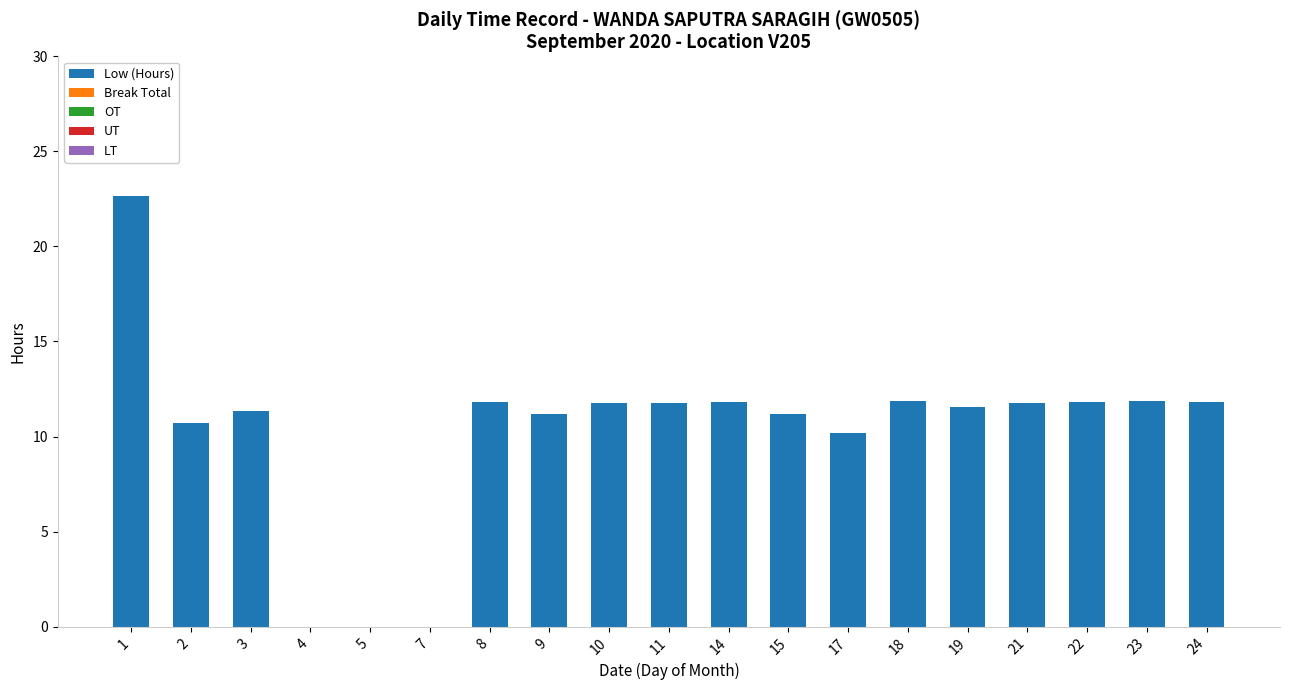

The value at 1 is 29.4. True or false?

False